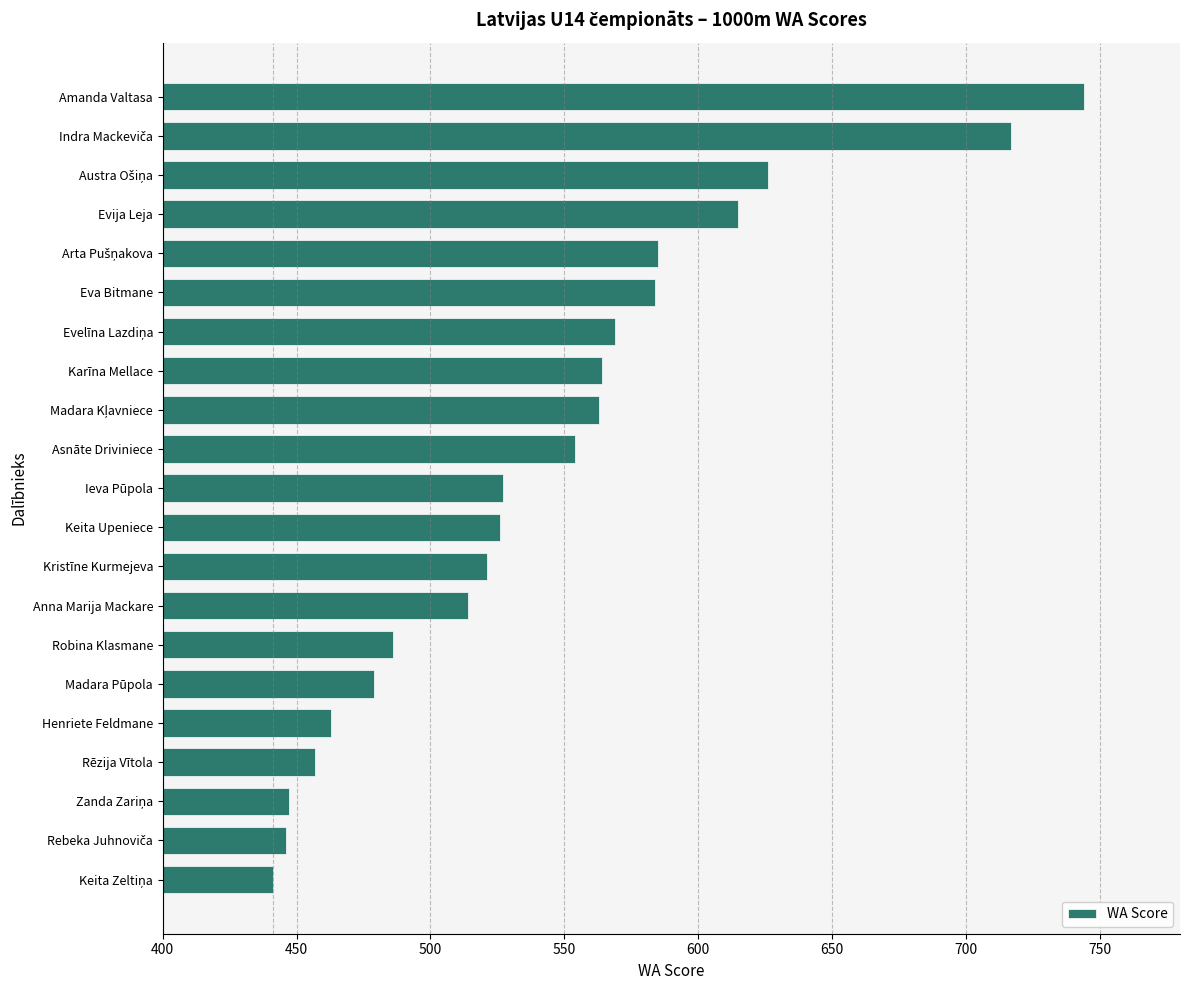

What is the maximum value shown in the chart?

744